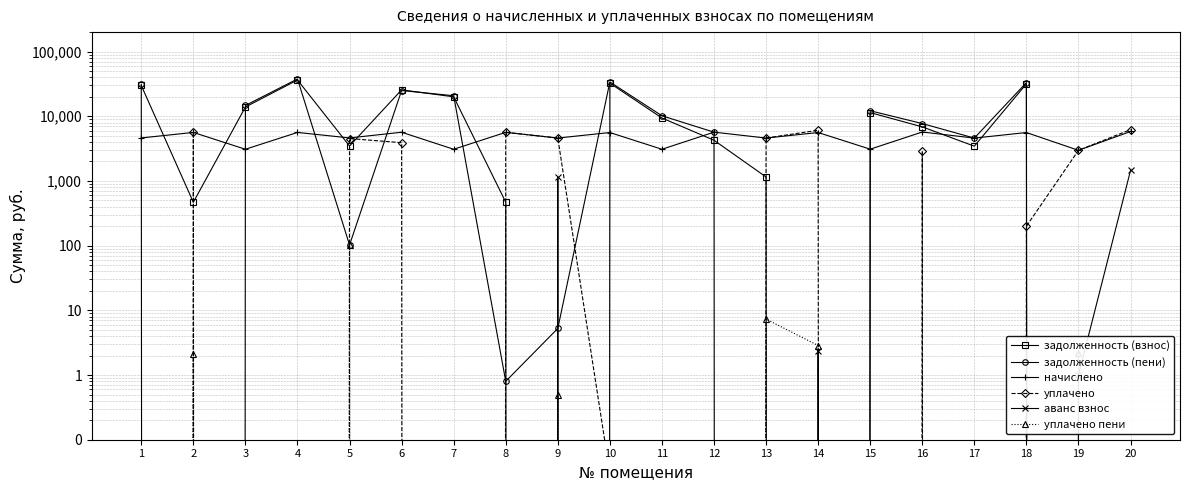

What is the sum of all начислено values?

95011.2